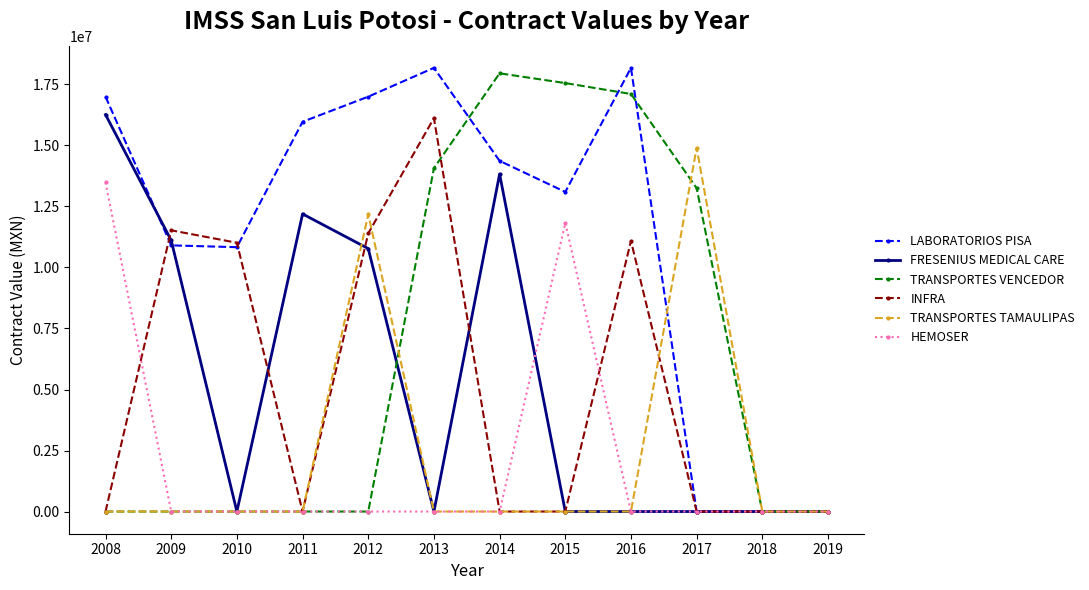

Between 2012 and 2016, which series saw the biggest shift?

TRANSPORTES VENCEDOR